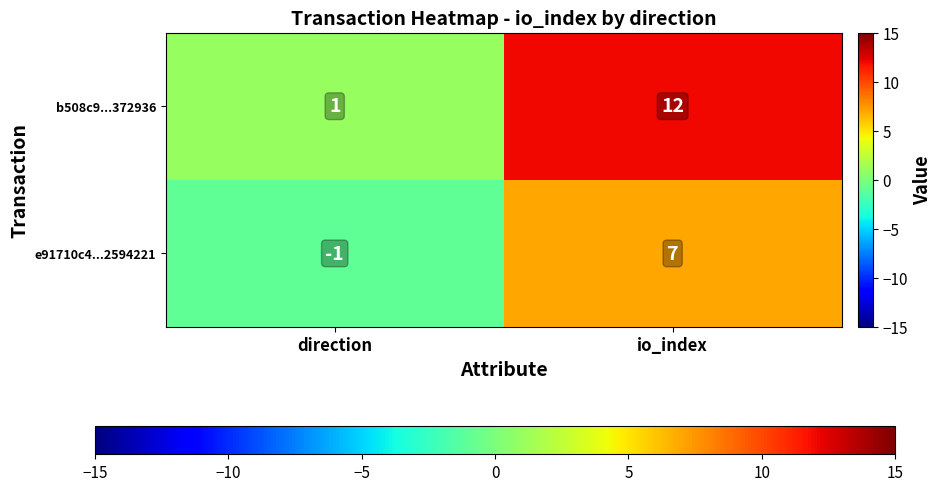

What is the greatest value displayed?

12